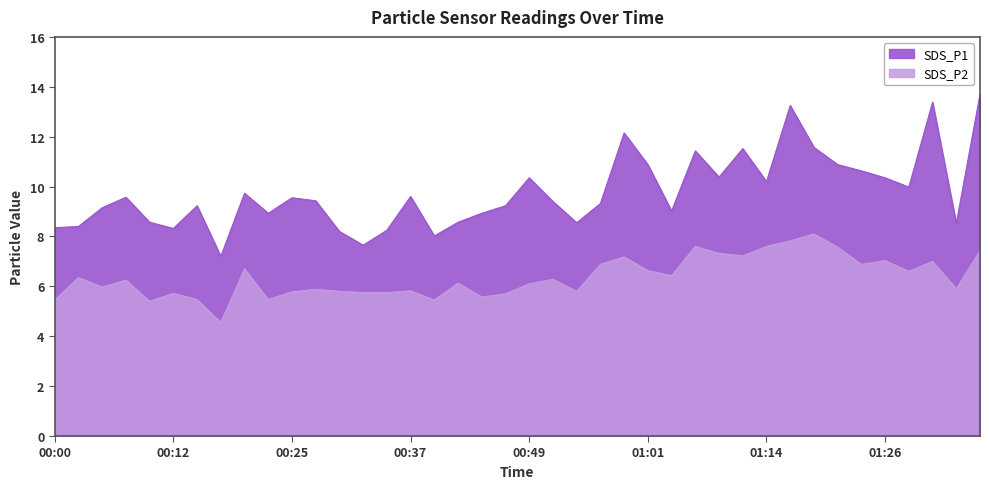

Which has a higher value, 01:21 or 00:57?

01:21